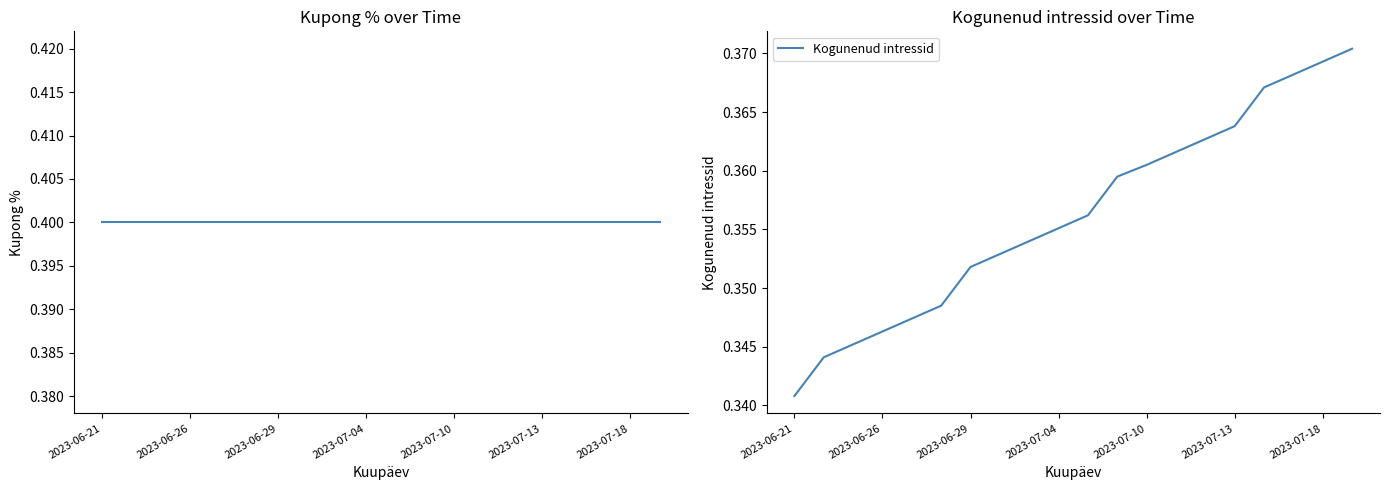

What is the sum of all Kupong % values?

8.0